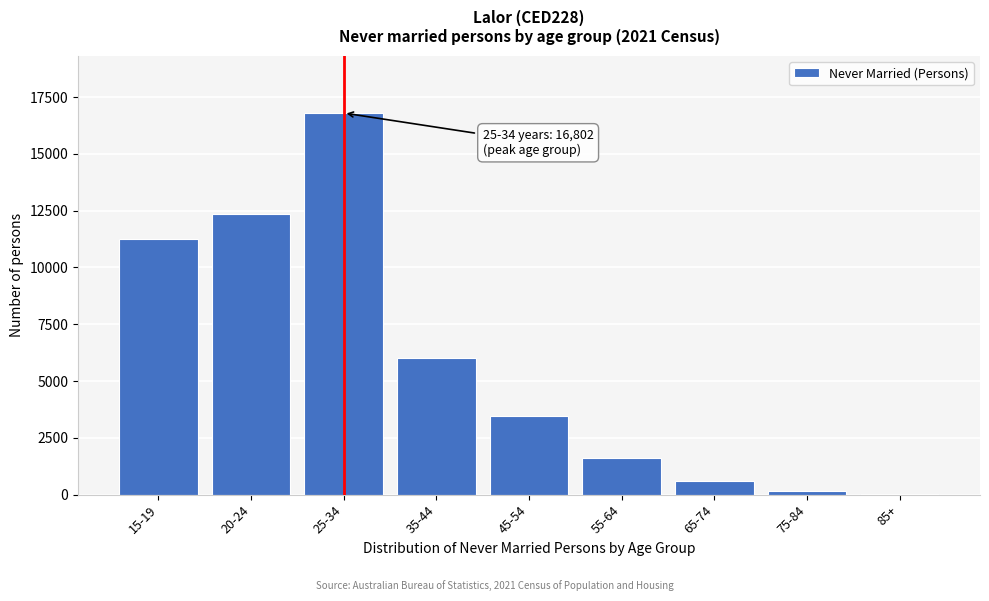

Reading left to right, list all the values displayed in this chart.

15-19=11261	20-24=12346	25-34=16802	35-44=6035	45-54=3450	55-64=1615	65-74=582	75-84=144	85+=27